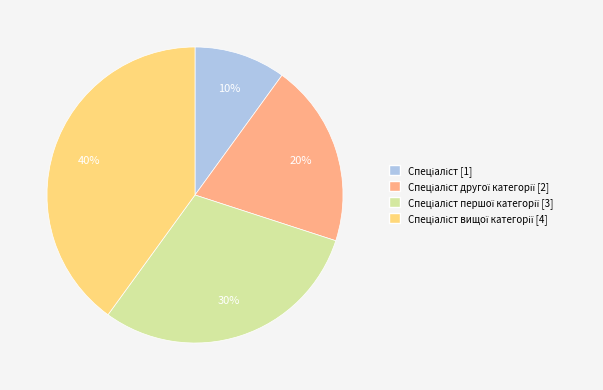

To the nearest percent, what is the difference between the largest and smallest slice percentages?

30%